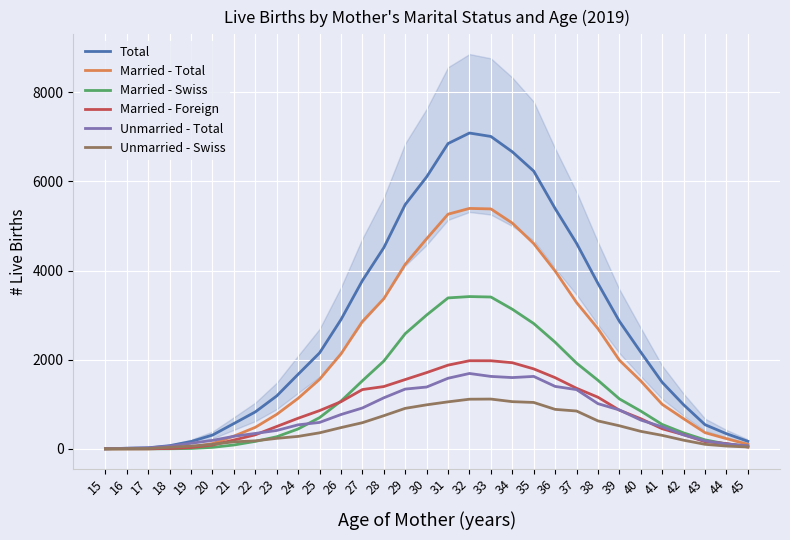

How many lines are shown in the chart?

6